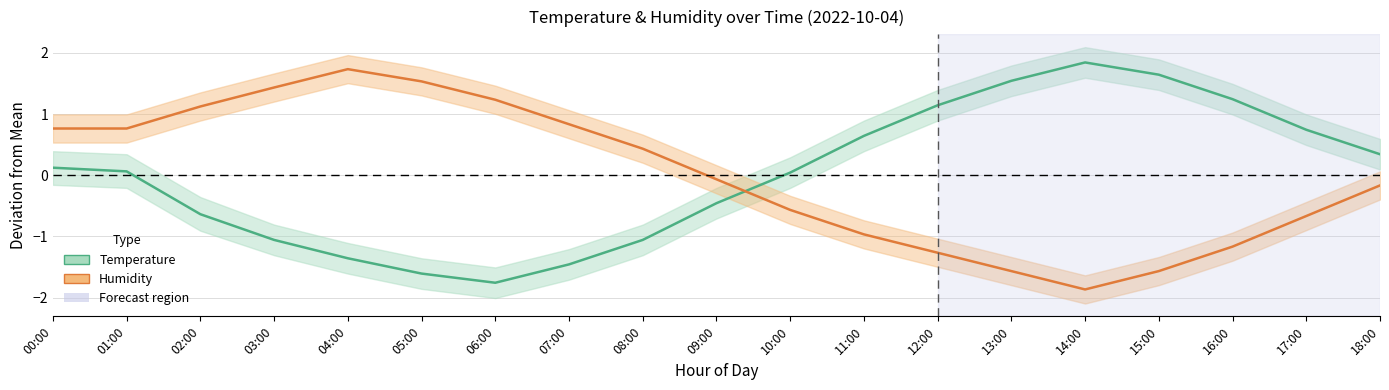

How many values in Humidity are below zero?

10